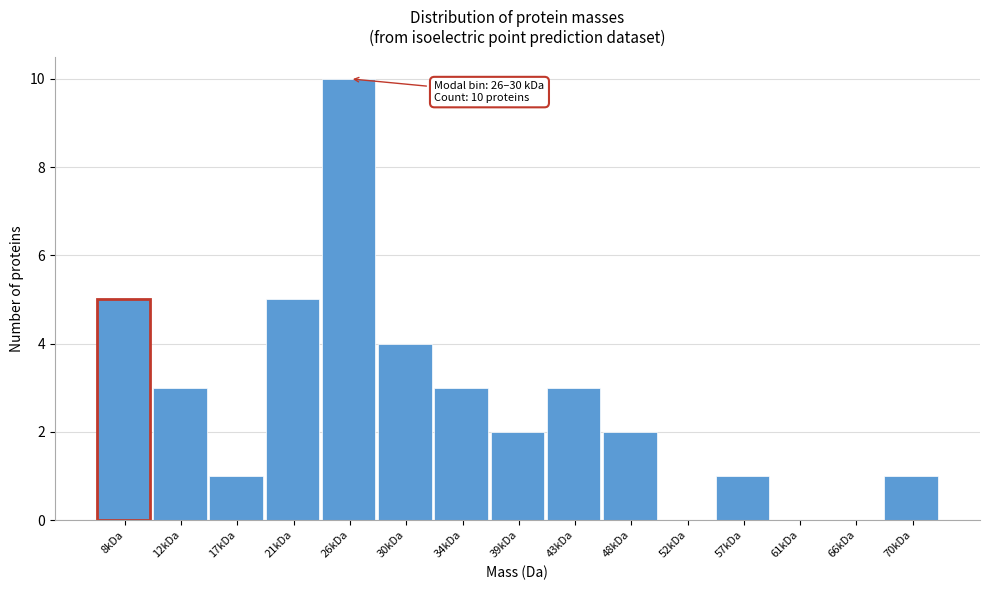

Reading right to left, transcribe all the data shown in this chart.

70kDa=1	66kDa=0	61kDa=0	57kDa=1	52kDa=0	48kDa=2	43kDa=3	39kDa=2	34kDa=3	30kDa=4	26kDa=10	21kDa=5	17kDa=1	12kDa=3	8kDa=5